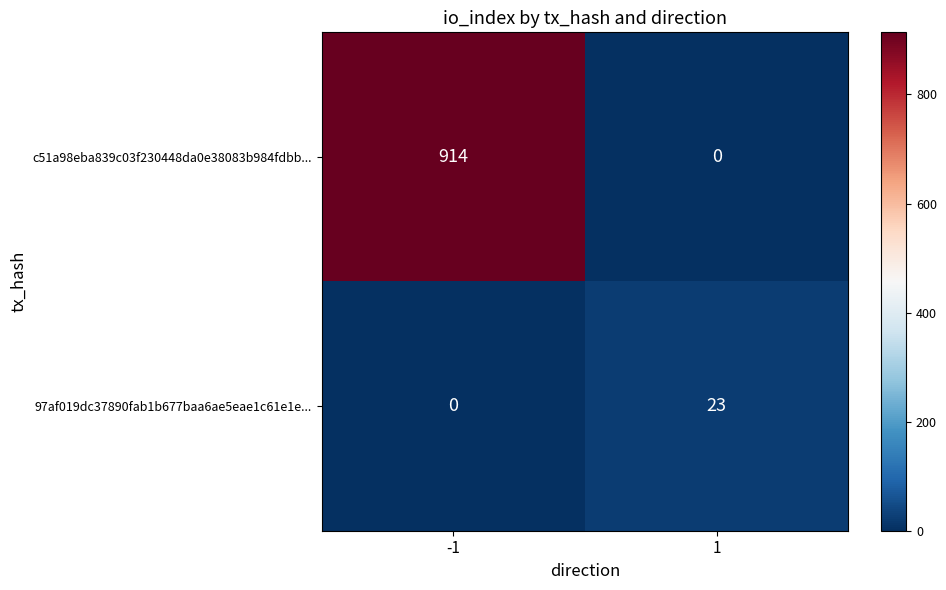

Is the value of c51a98eba839c03f230448da0e38083b984fdbb... at -1 greater than the value of 97af019dc37890fab1b677baa6ae5eae1c61e1e... at 1?

Yes